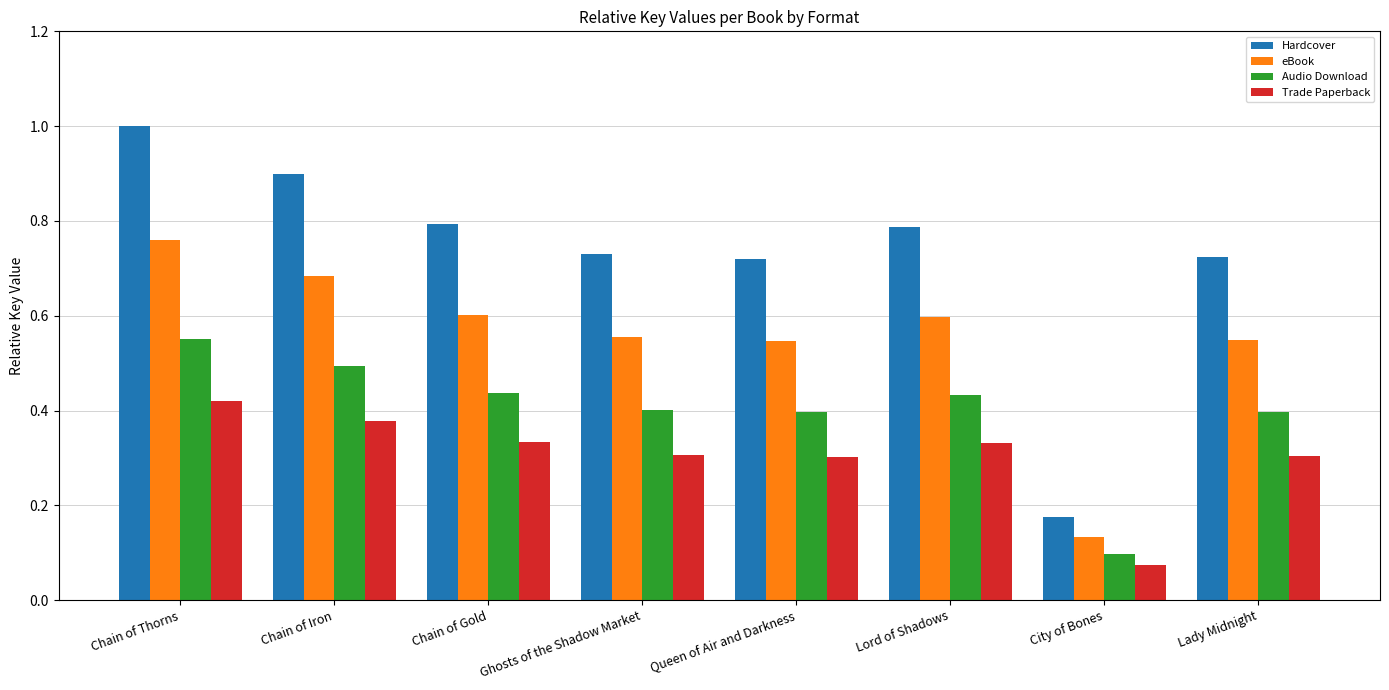

Which series has the largest range (max minus min)?

Hardcover